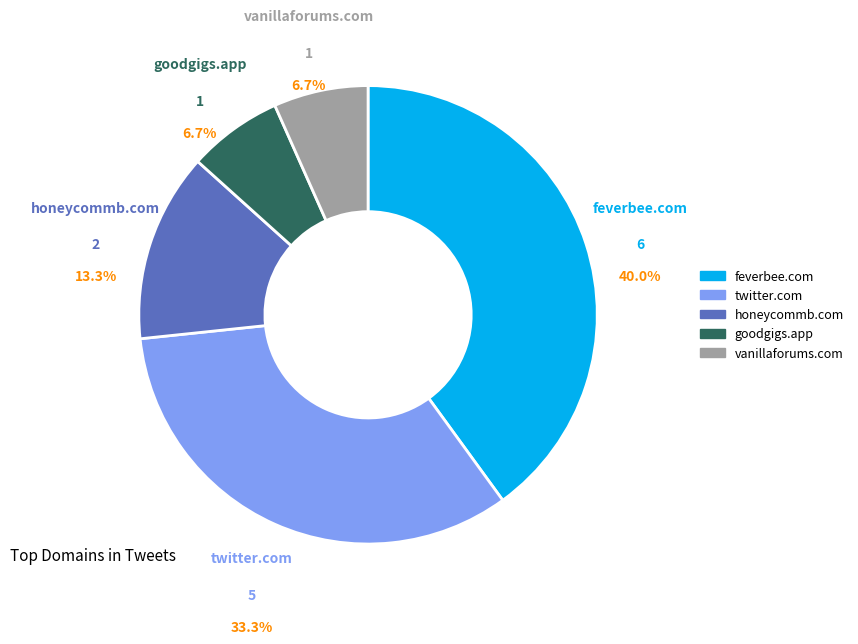

Is there a majority slice in this chart?

No